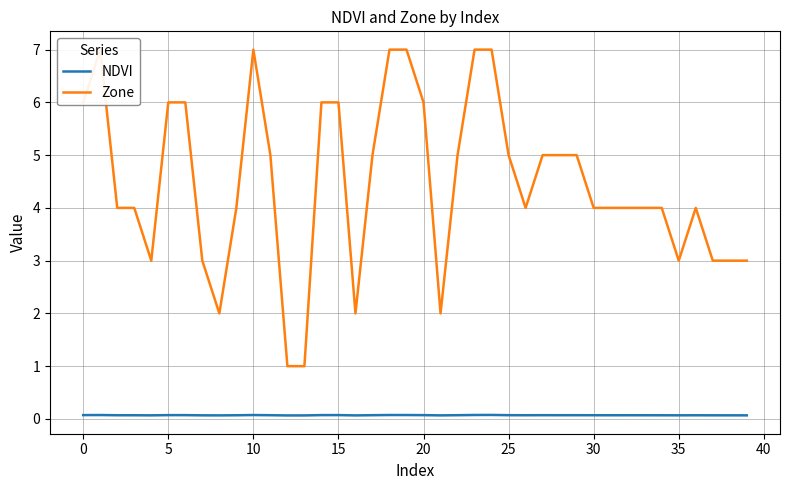

What are all the series names shown in the legend?

NDVI, Zone